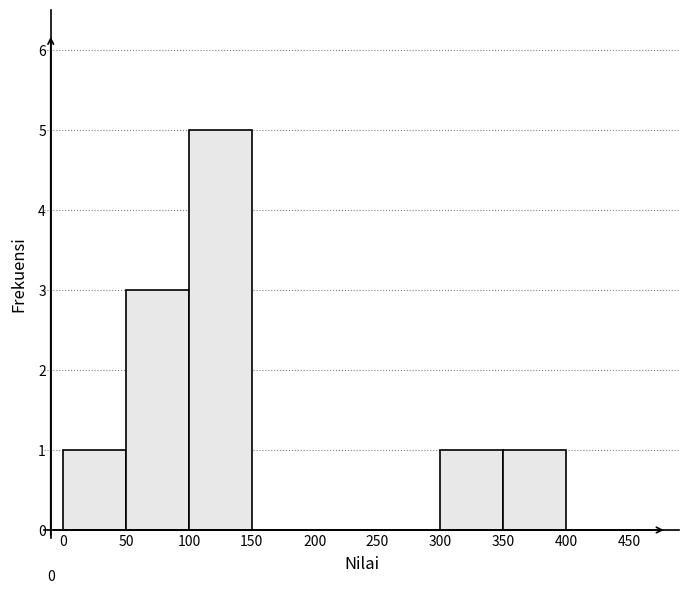

Over which range of the x-axis is the bar tallest?

100 to 150